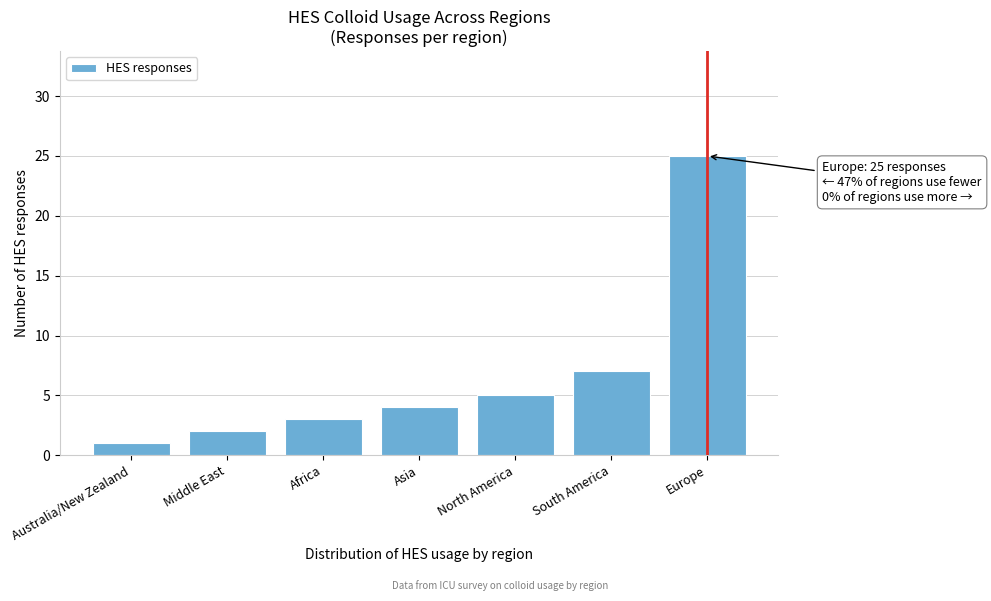

Reading right to left, what are all the values shown in this chart?

Europe=25	South America=7	North America=5	Asia=4	Africa=3	Middle East=2	Australia/New Zealand=1